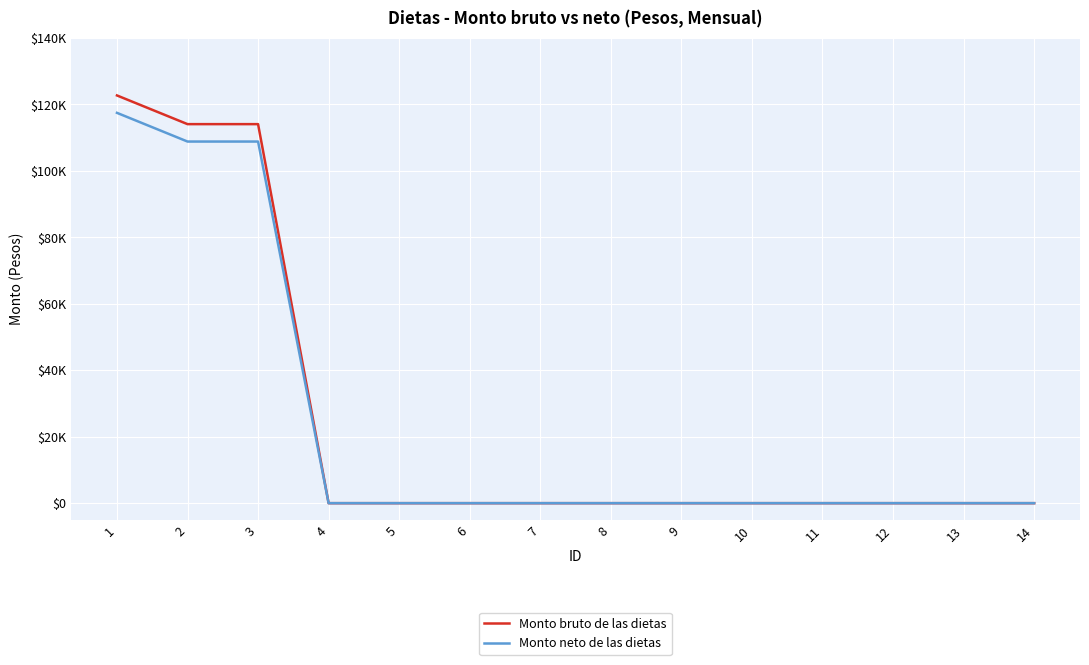

At how many categories does at least one series exceed 82?

3